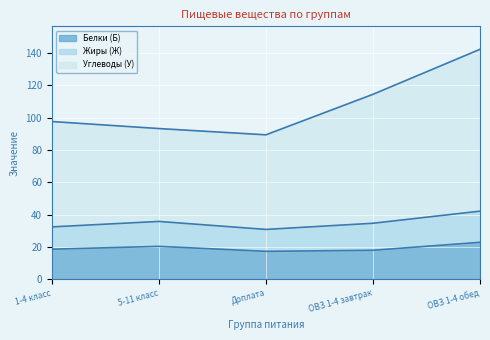

What is the label of the 3rd point from the left?

Доплата